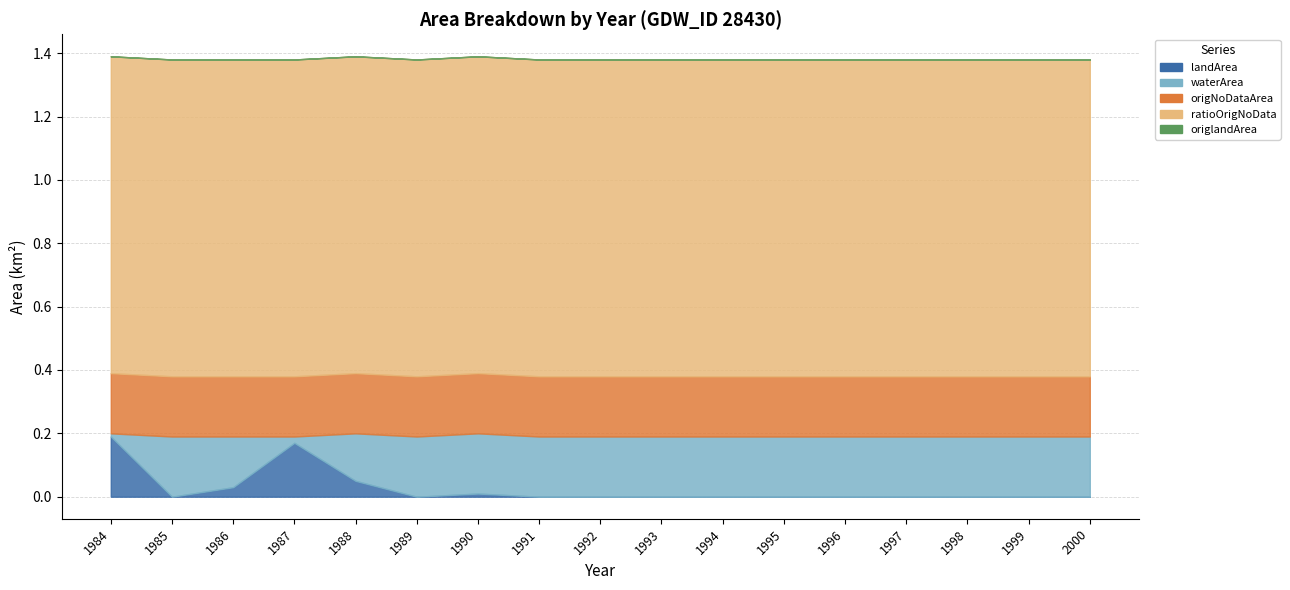

Rank the series at 1987 from highest to lowest value.

ratioOrigNoData, origNoDataArea, landArea, waterArea, origlandArea